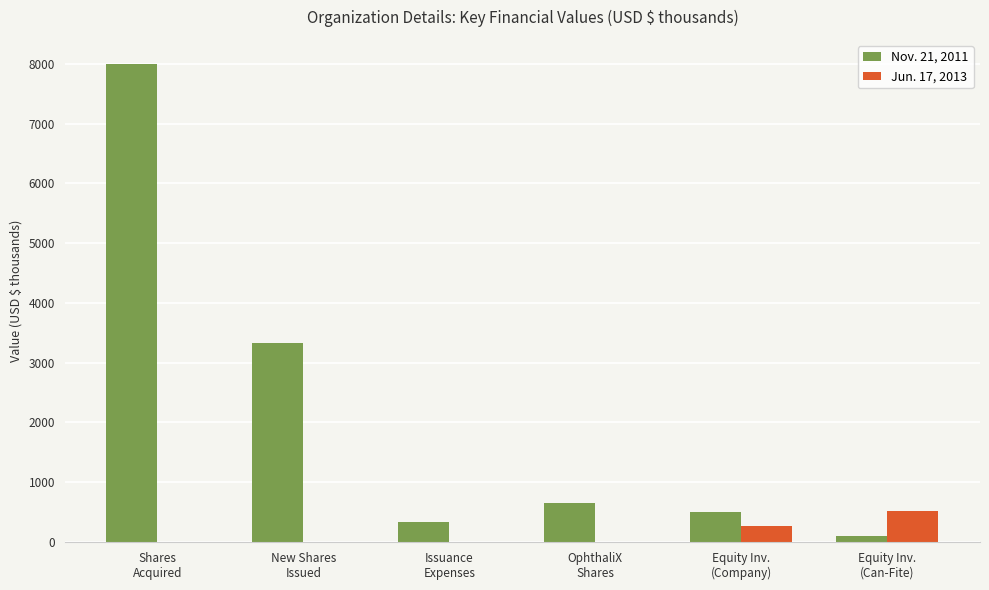

Reading left to right, transcribe all the data shown in this chart.

Nov. 21, 2011: Shares
Acquired=8000.0	New Shares
Issued=3330.0	Issuance
Expenses=333.0	OphthaliX
Shares=646.8	Equity Inv.
(Company)=500.0	Equity Inv.
(Can-Fite)=97.1
Jun. 17, 2013: Shares
Acquired=0.0	New Shares
Issued=0.0	Issuance
Expenses=0.0	OphthaliX
Shares=0.0	Equity Inv.
(Company)=268.1	Equity Inv.
(Can-Fite)=511.0